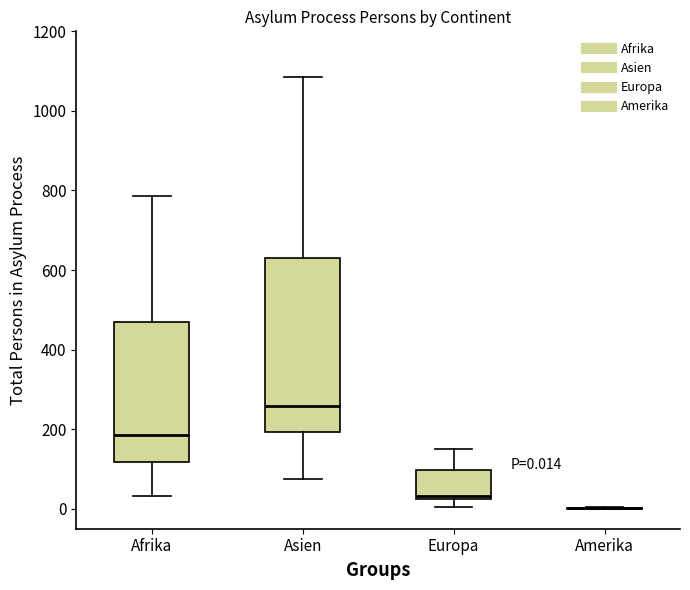

Which box is the tallest, from its lower edge to its upper edge?

Asien